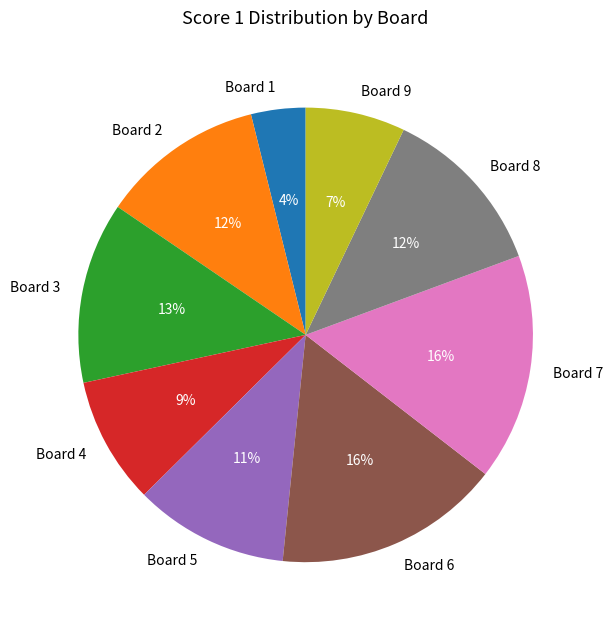

Does any single category account for the majority?

No